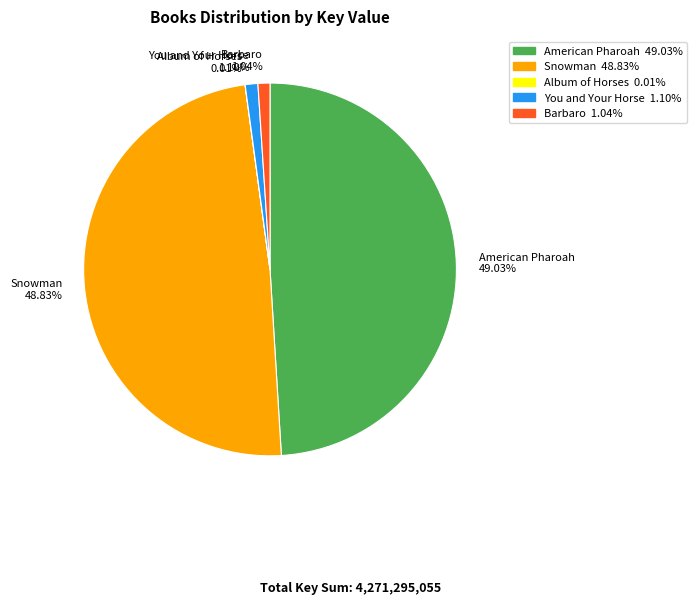

Which has a higher value, American Pharoah or Barbaro?

American Pharoah